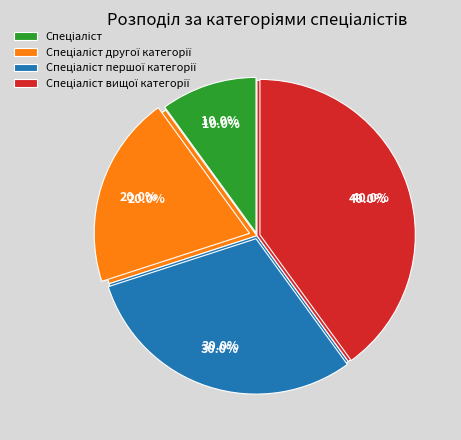

To the nearest percent, what portion does Спеціаліст першої категорії represent?

30%